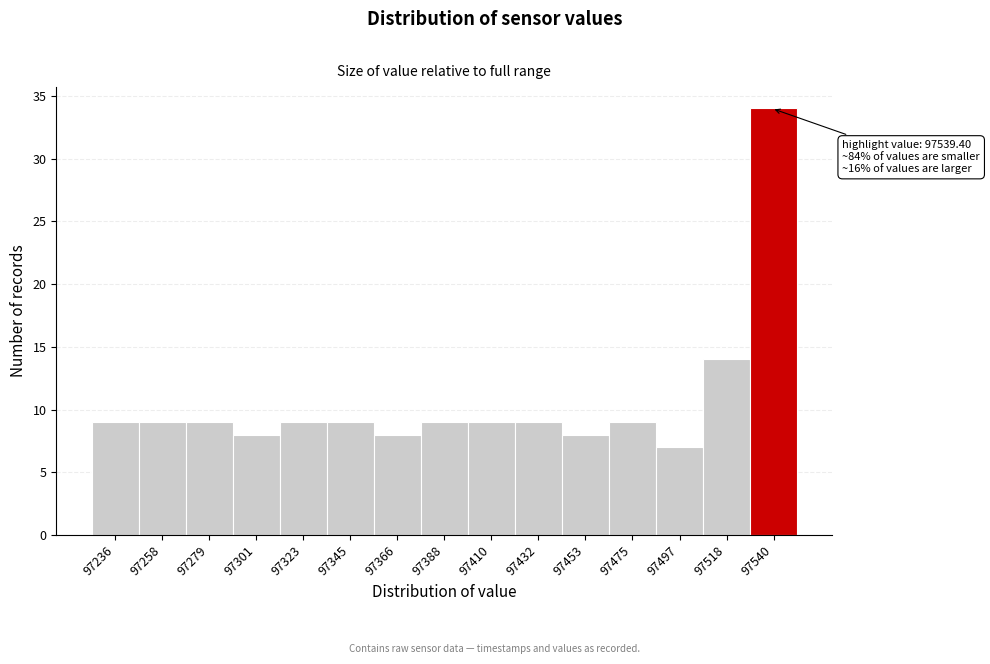

Which range on the x-axis has the tallest bar?

97530 to 97550